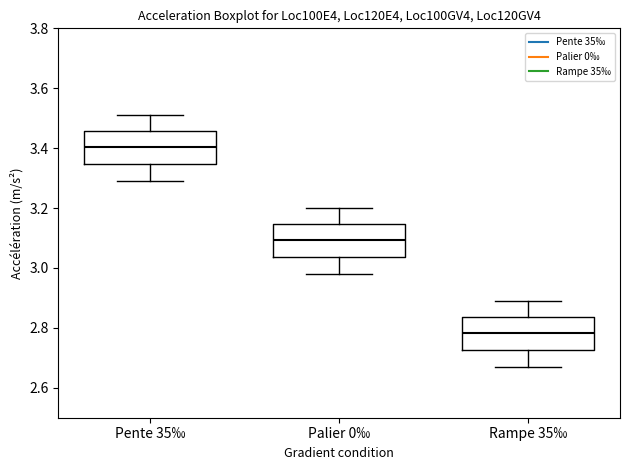

Reading left to right, transcribe this box plot: for each box, give where its median line is, the range the box spans, and where its two whiskers end, as read against the y-axis. The values are not printed on the chart, so give them approximately, as read against the axis.

Pente 35‰: median 3.40, box 3.34 to 3.46, whiskers 3.30 to 3.52
Palier 0‰: median 3.10, box 3.04 to 3.14, whiskers 2.98 to 3.20
Rampe 35‰: median 2.78, box 2.72 to 2.84, whiskers 2.68 to 2.90